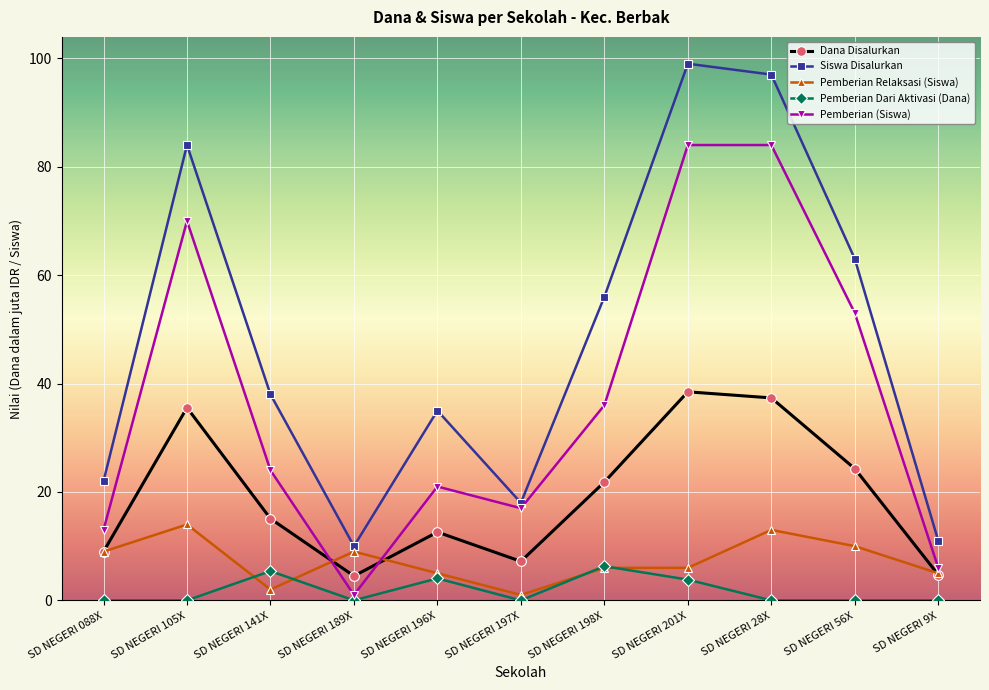

Rank the series at SD NEGERI 56X from highest to lowest value.

Siswa Disalurkan, Pemberian (Siswa), Dana Disalurkan, Pemberian Relaksasi (Siswa), Pemberian Dari Aktivasi (Dana)